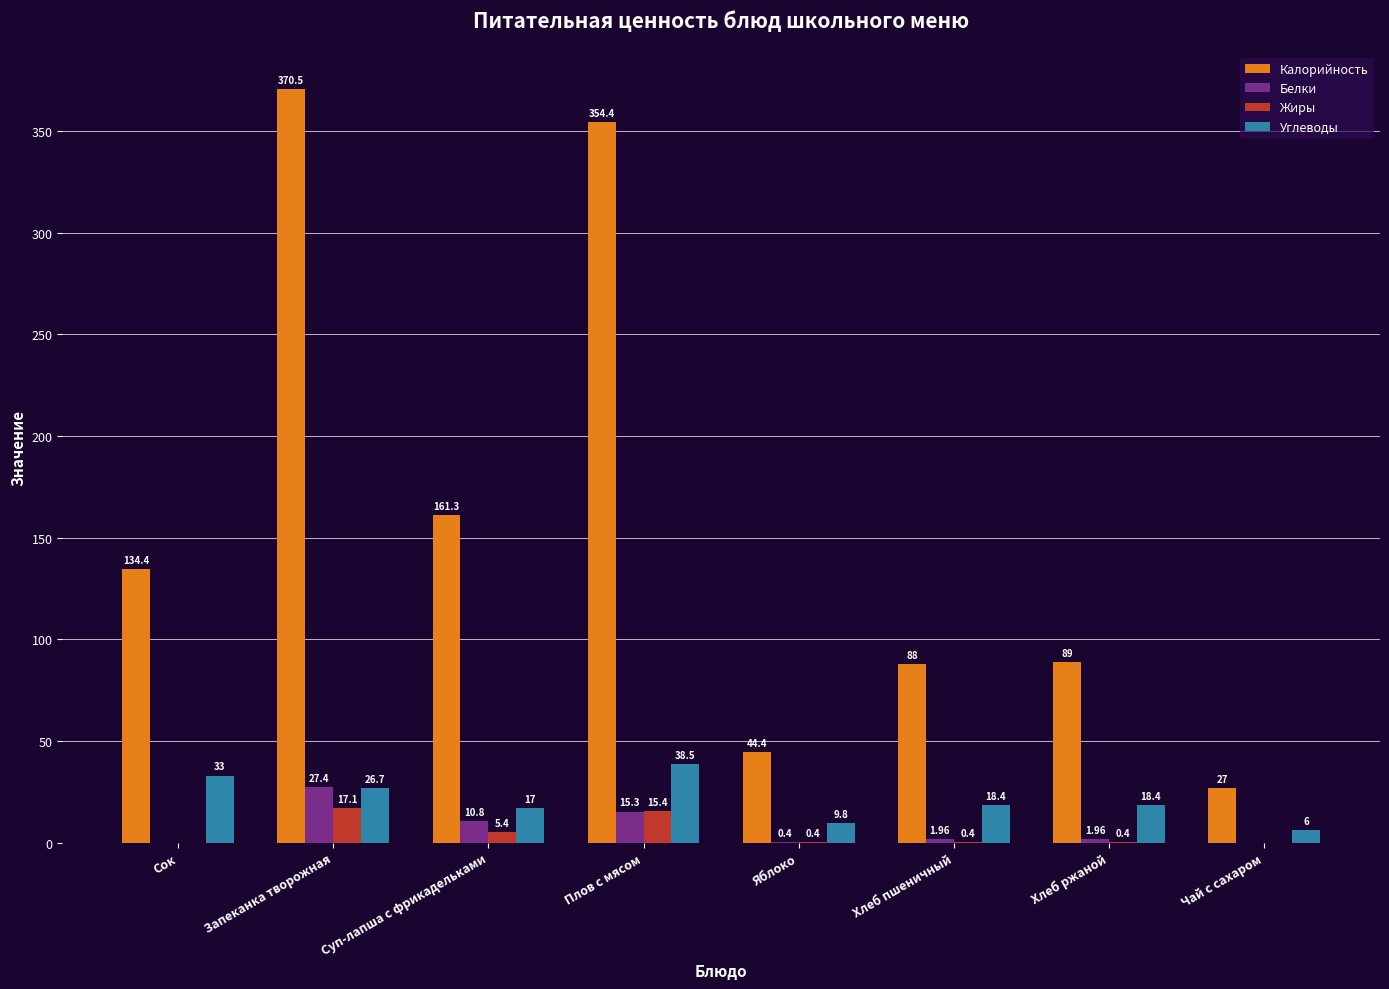

Which series changed the most between Сок and Запеканка творожная?

Калорийность